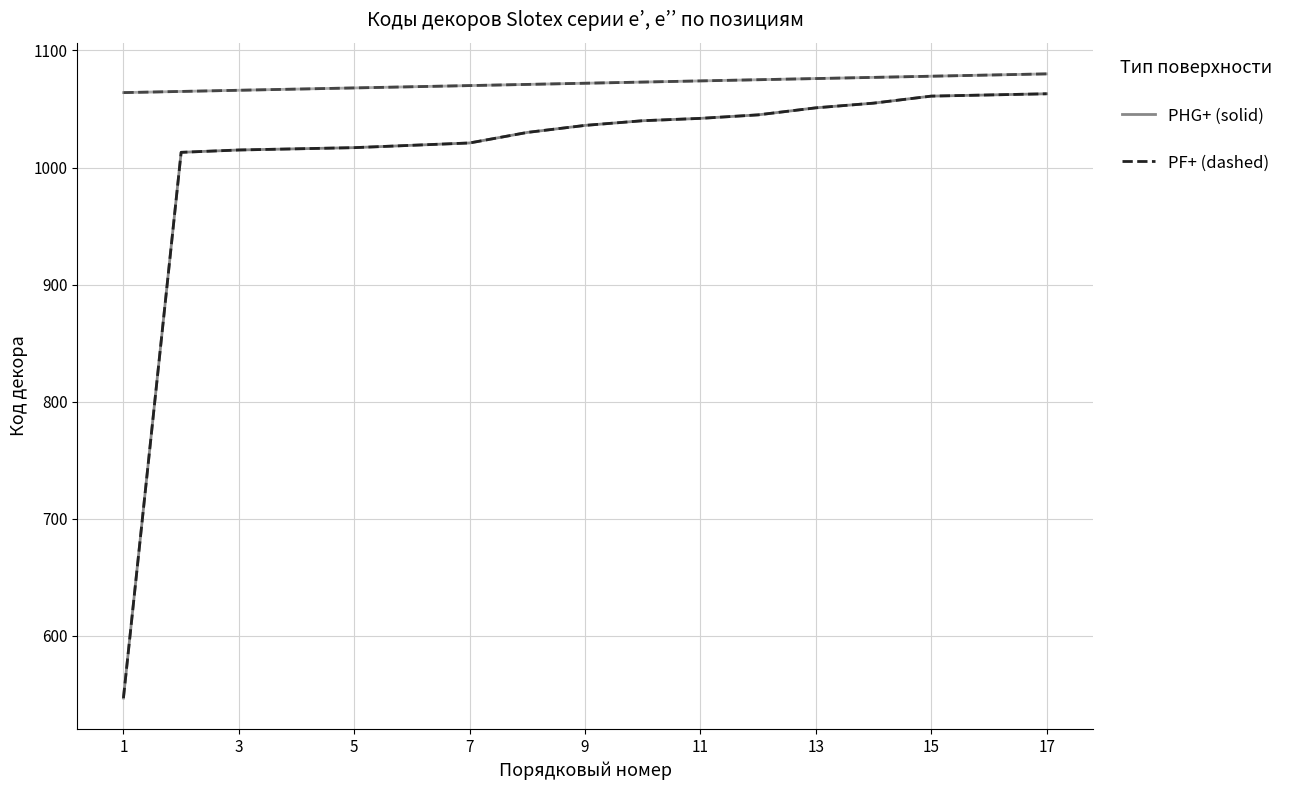

Is it true that PHG+ (e’’) equals 1073 at 9?

True